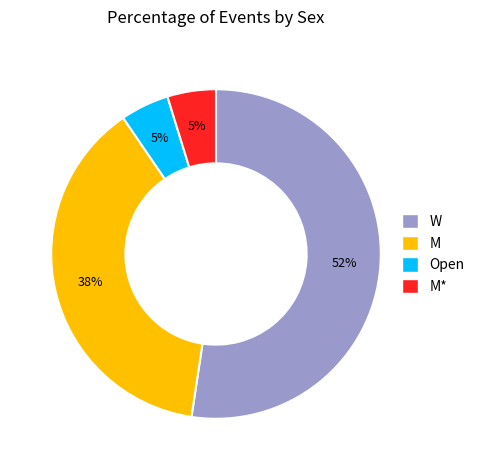

Which has a higher value, W or Open?

W